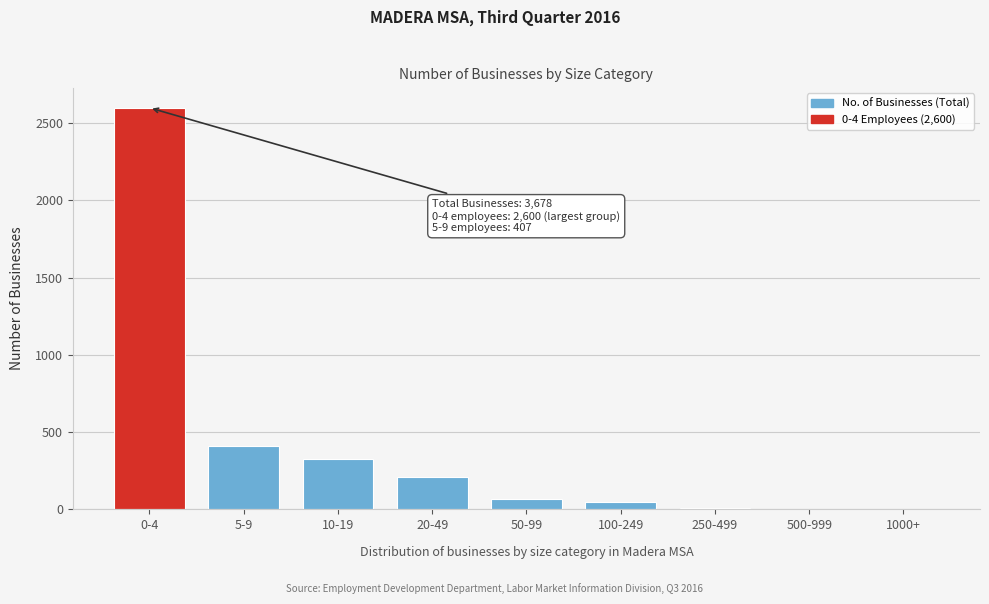

Reading left to right, list all the values displayed in this chart.

0-4=2600	5-9=407	10-19=329	20-49=210	50-99=68	100-249=46	250-499=12	500-999=0	1000+=0